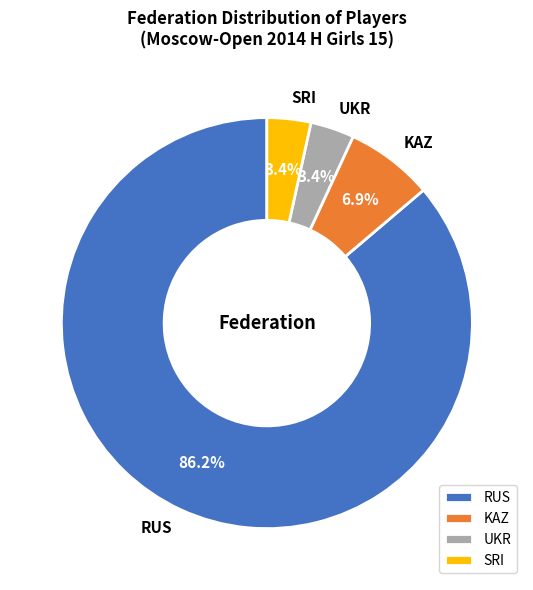

To the nearest percent, what portion does UKR represent?

3%